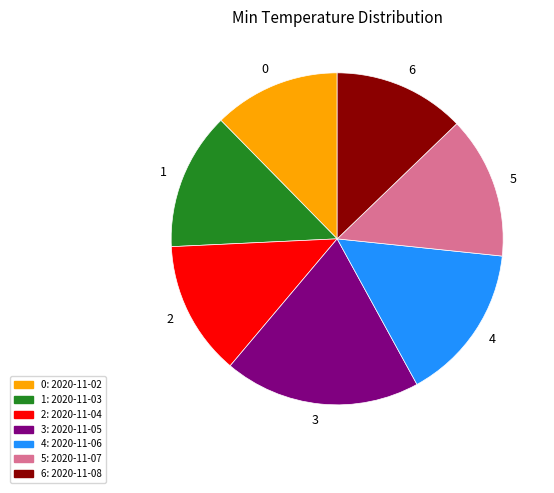

Combined, do 2 and 6 account for over 50%?

No